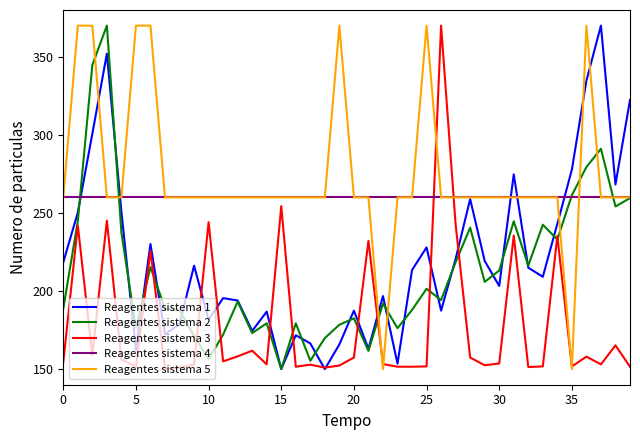

What is the smallest value displayed?

150.0